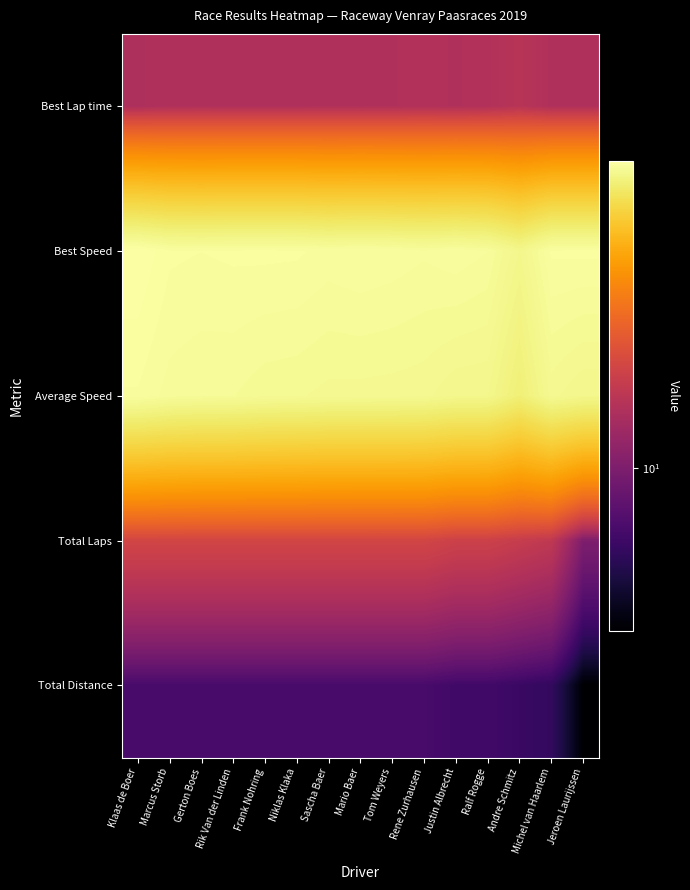

Rank the series by their maximum value, from lowest to highest.

Total Distance, Best Lap time, Total Laps, Average Speed, Best Speed